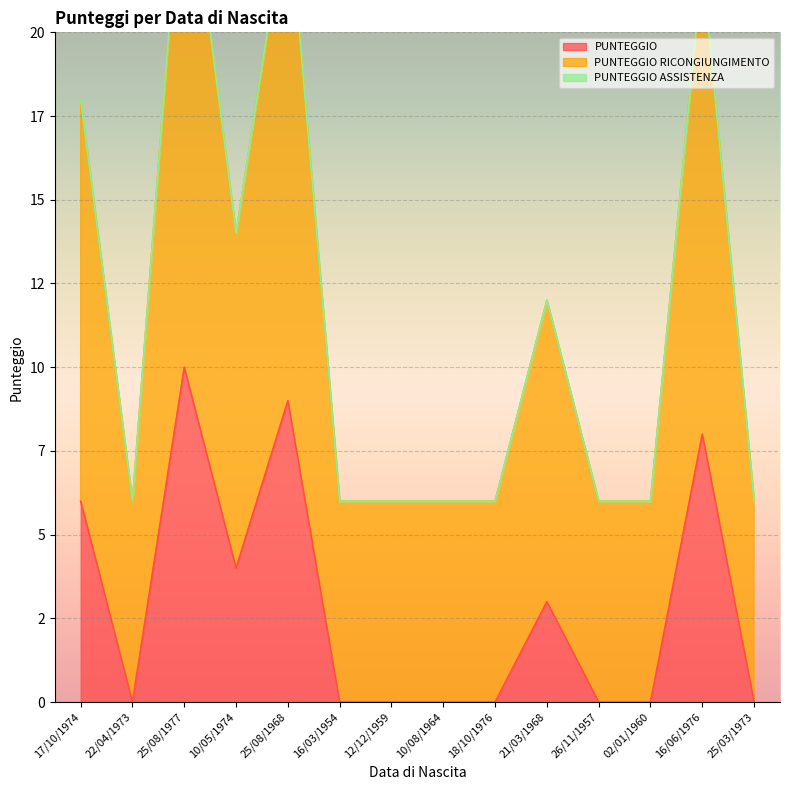

How many data points does each series have?

14